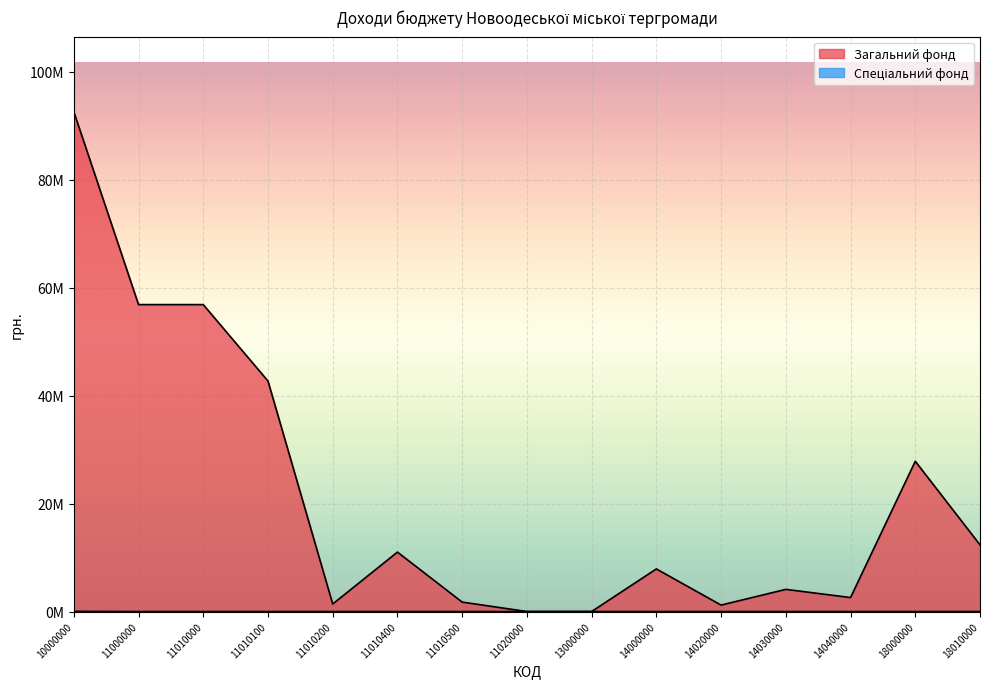

Reading left to right, what are all the values shown in this chart?

Загальний фонд: 92622800	56876918	56872918	42711228	1395180	11016550	1749960	4000	5000	7896300	1195780	4107980	2592540	27844582	12356572
Спеціальний фонд: 38000	0	0	0	0	0	0	0	0	0	0	0	0	0	0